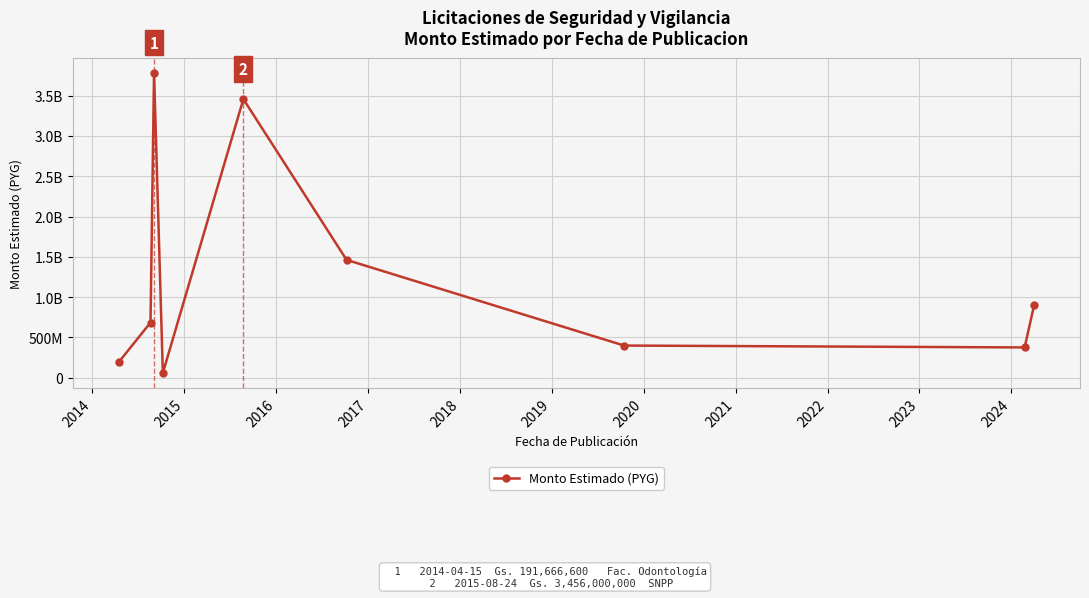

Is this an area chart (filled region under the line)?

No